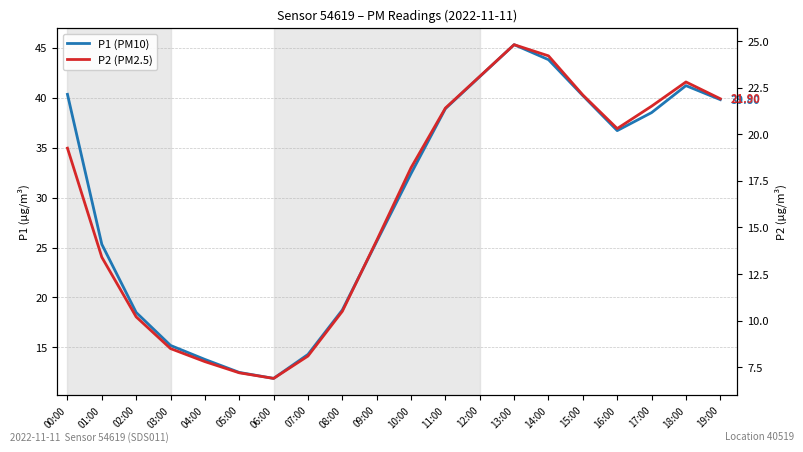

What is the label of the 15th point from the left?

14:00